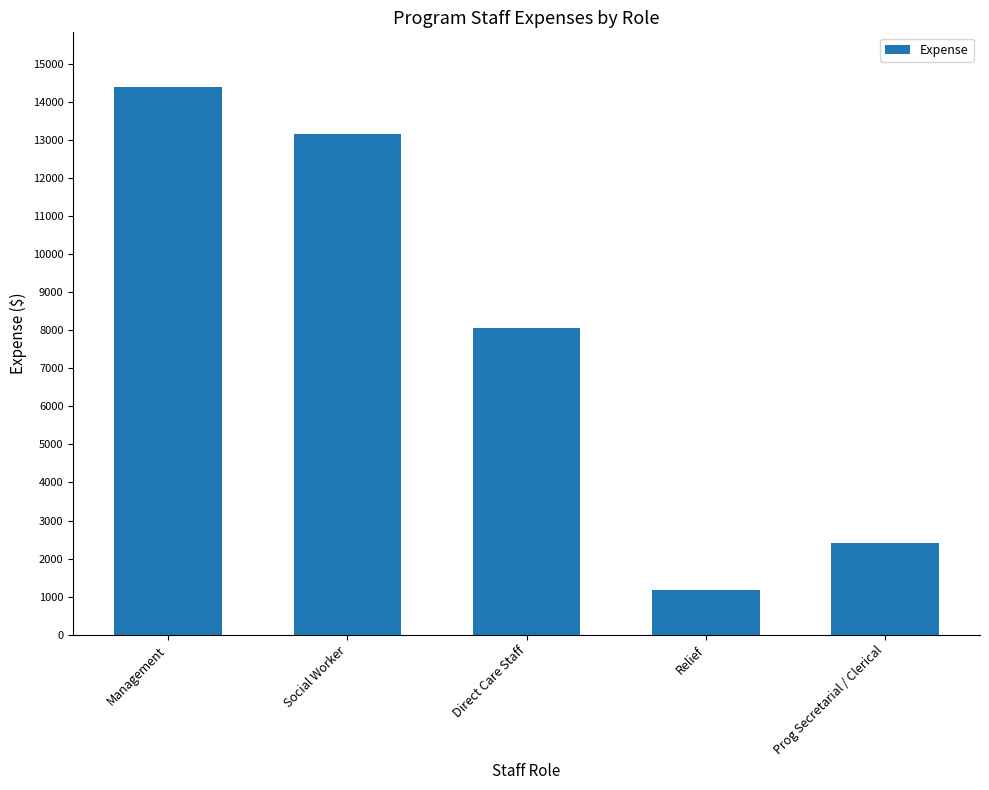

What is the difference between the maximum and minimum values?

13221.9